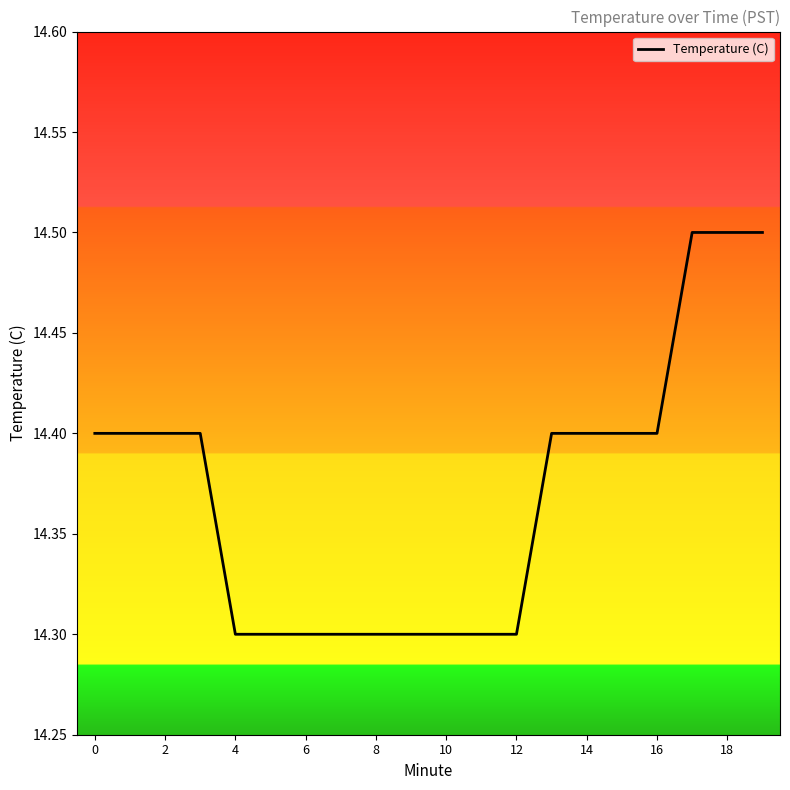

How many values are between 14 and 15?

20